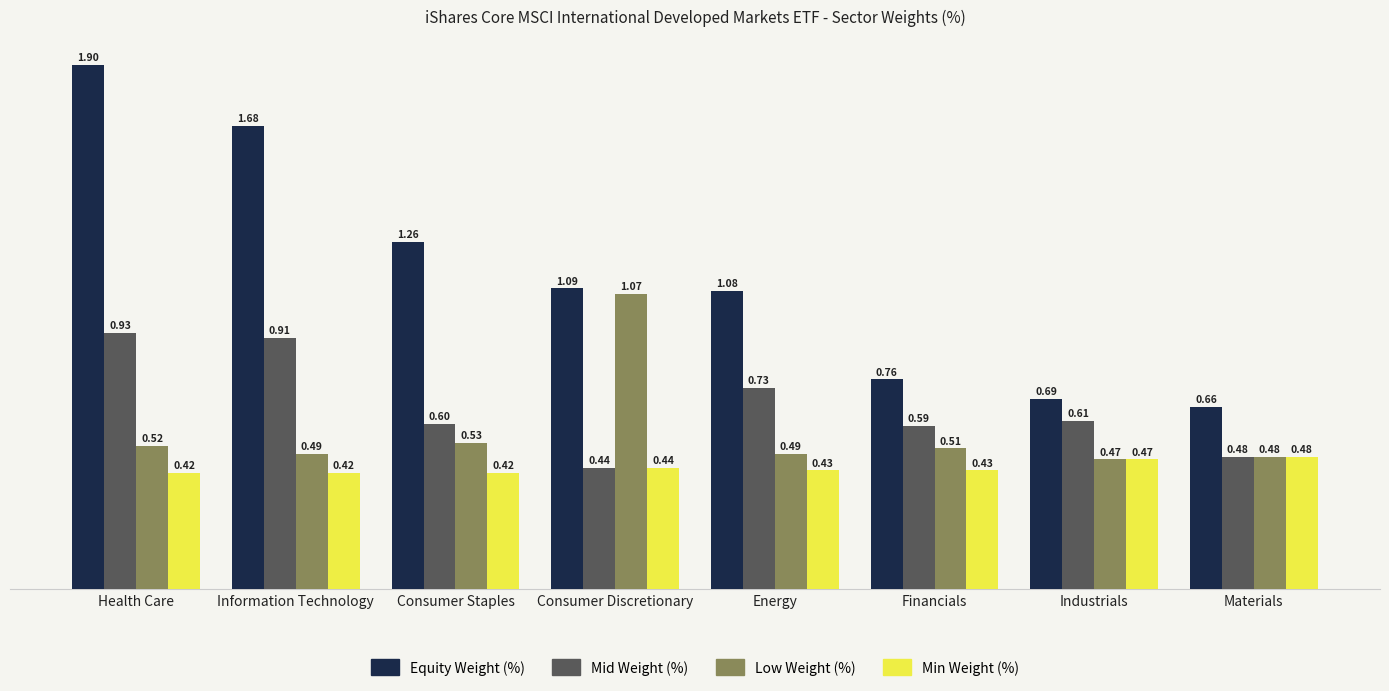

At which category does the chart reach its peak across all series?

Health Care